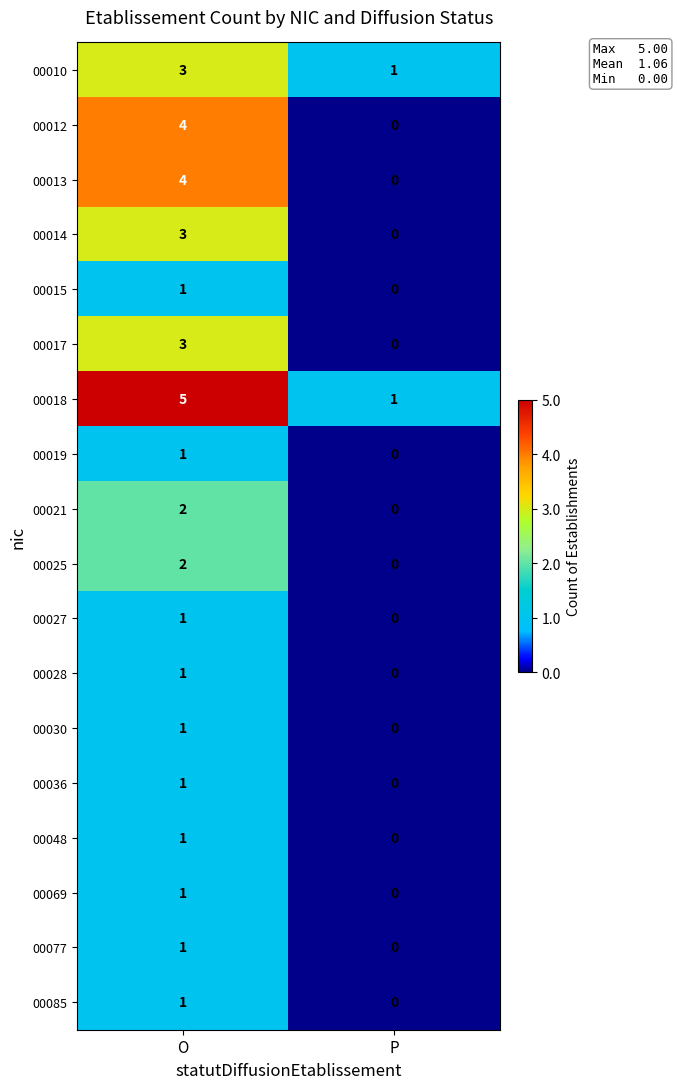

At which label is 00019 closest to 0?

P